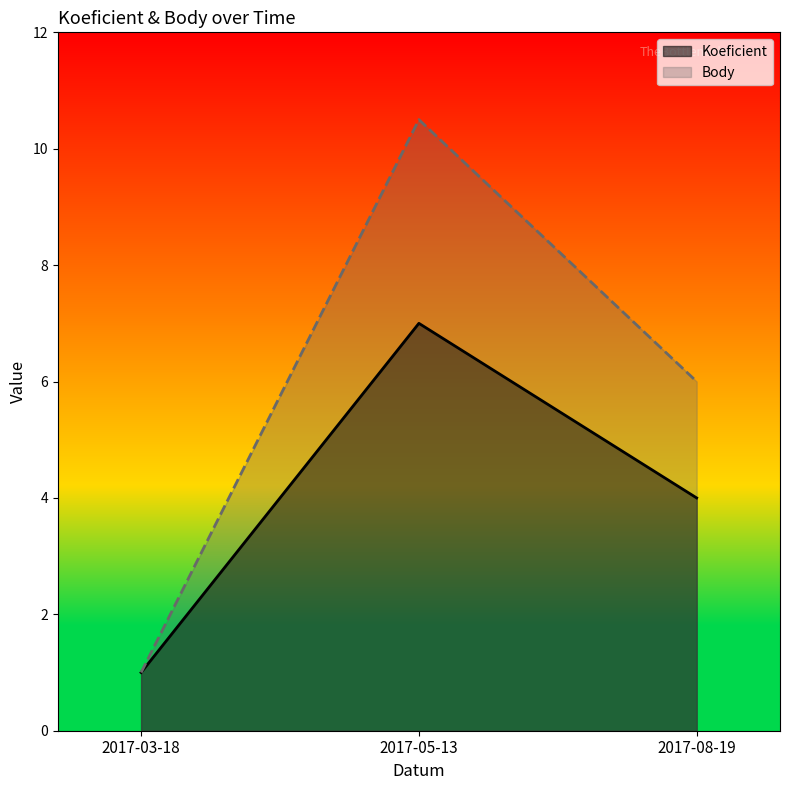

What is the greatest value displayed?

10.5